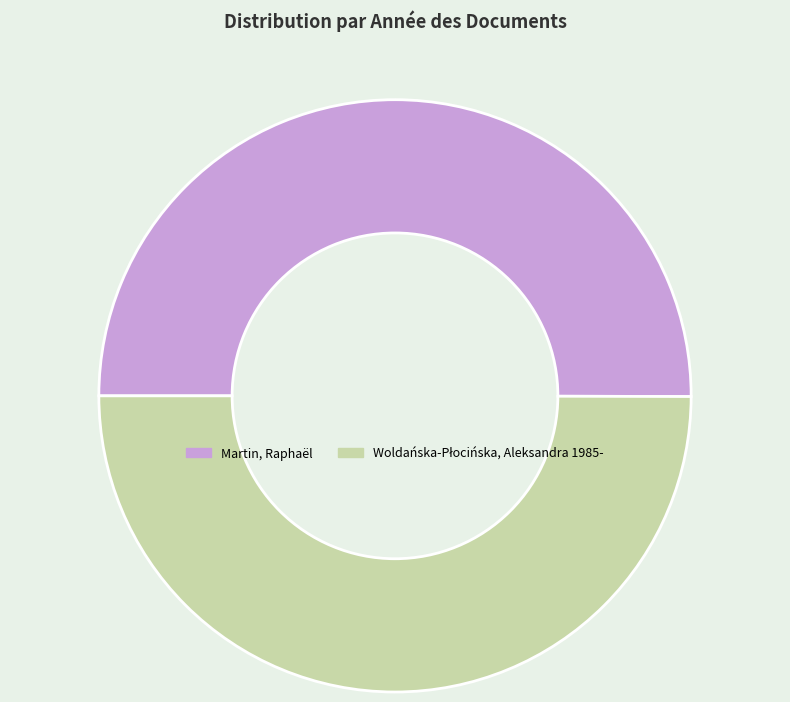

Is it true that Martin, Raphaël is 50% of the pie?

True